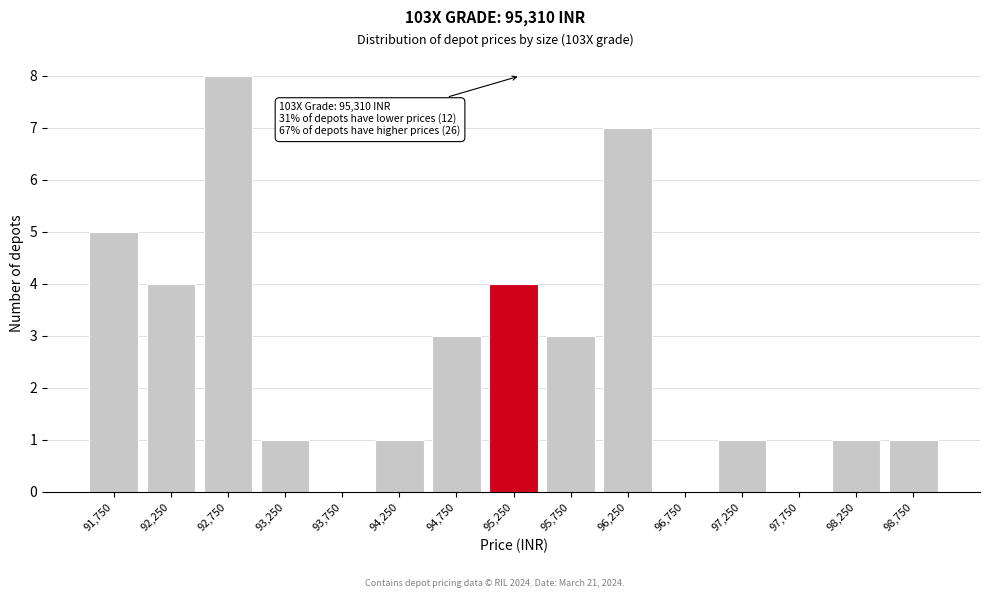

Which range on the x-axis has the tallest bar?

92500 to 93000